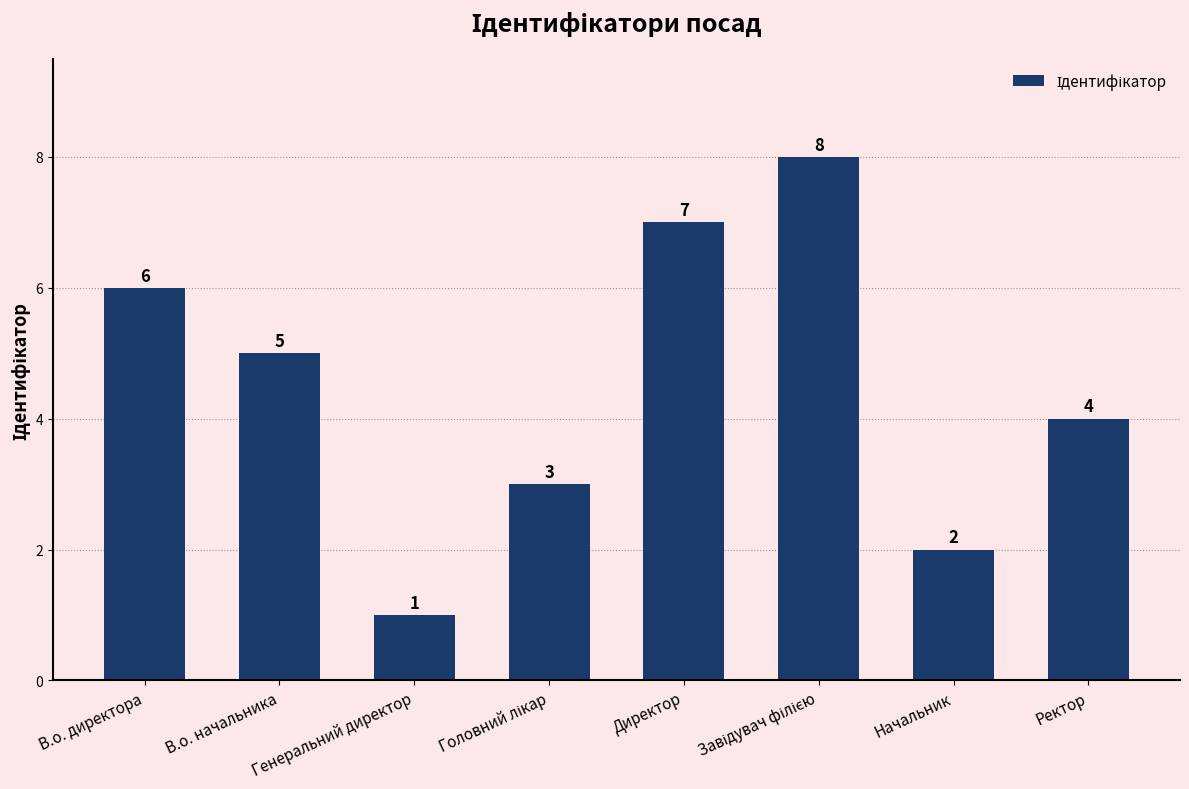

Where is the data nearest to the value 4?

Ректор